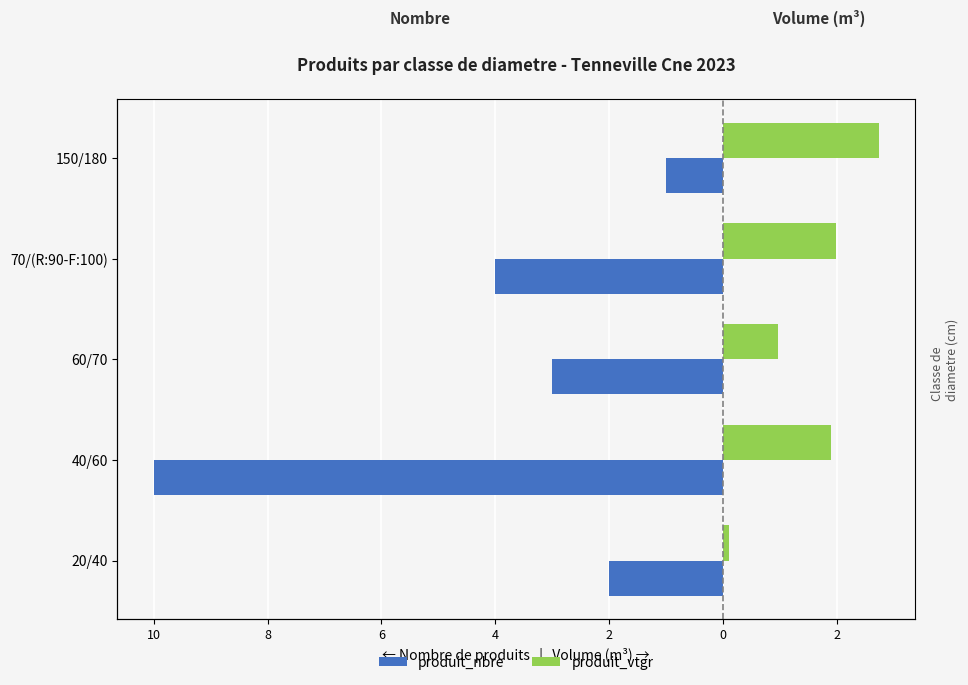

How many produit_nbre values are between -4 and -2?

3